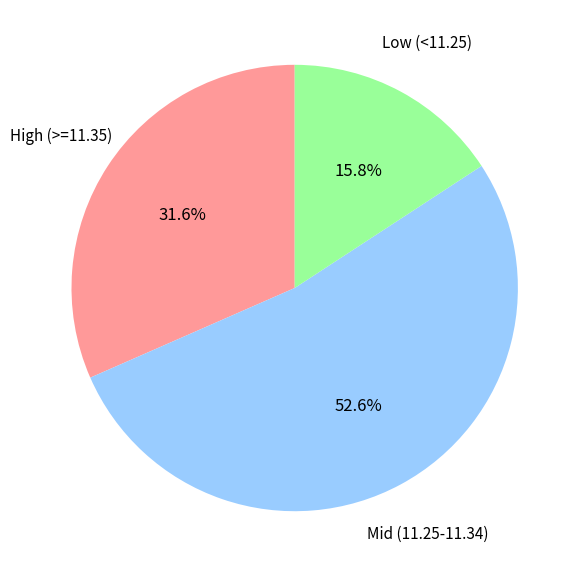

Is there a majority slice in this chart?

Yes